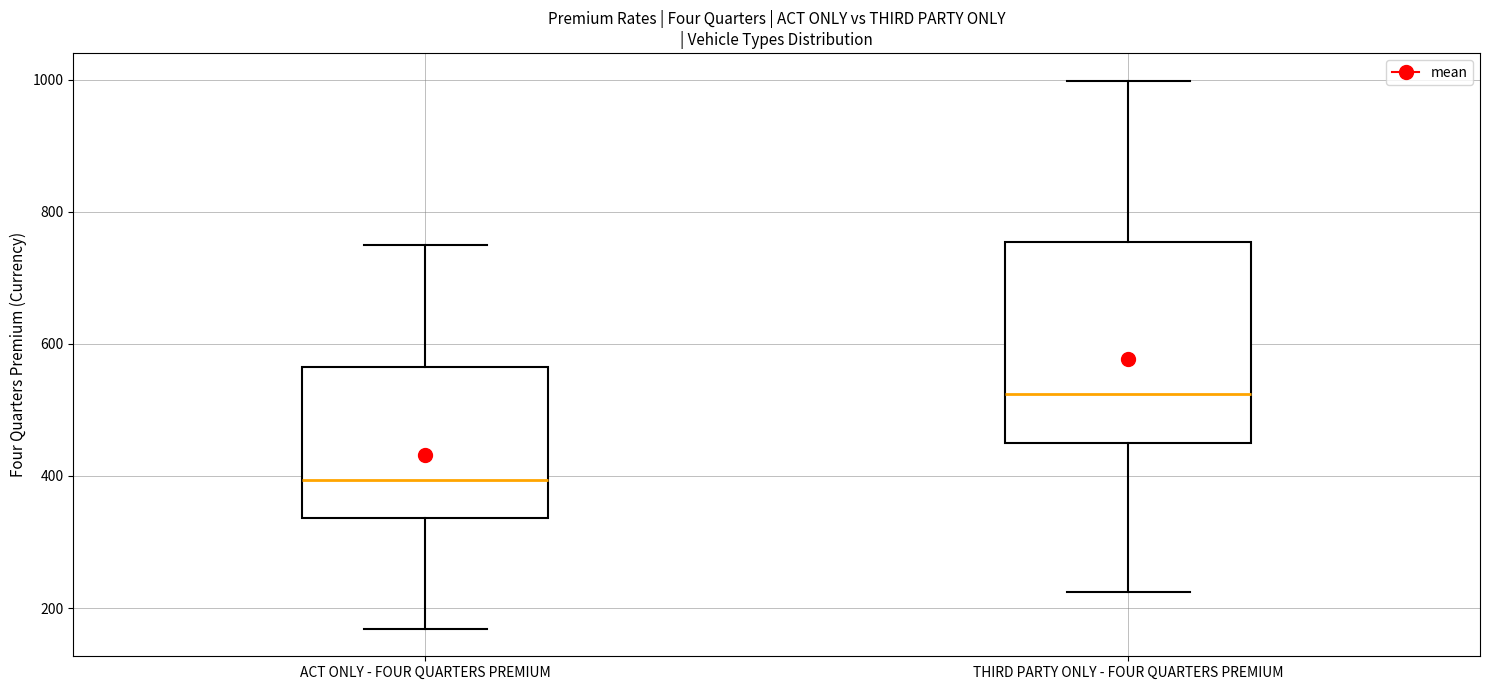

Which box is the tallest, from its lower edge to its upper edge?

THIRD PARTY ONLY - FOUR QUARTERS PREMIUM